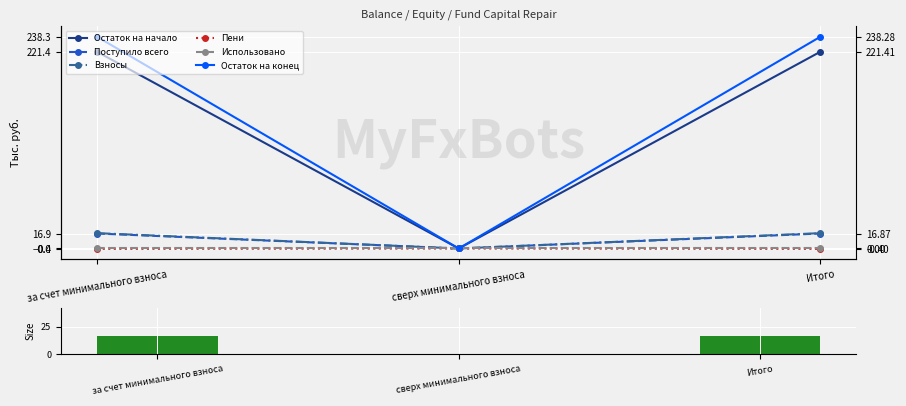

What are all the series names shown in the legend?

Остаток на начало, Поступило всего, Взносы, Пени, Использовано, Остаток на конец